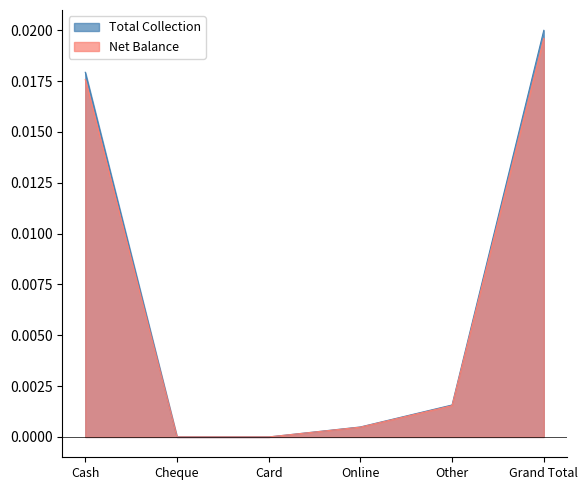

Between Online and Cash, which is larger?

Cash